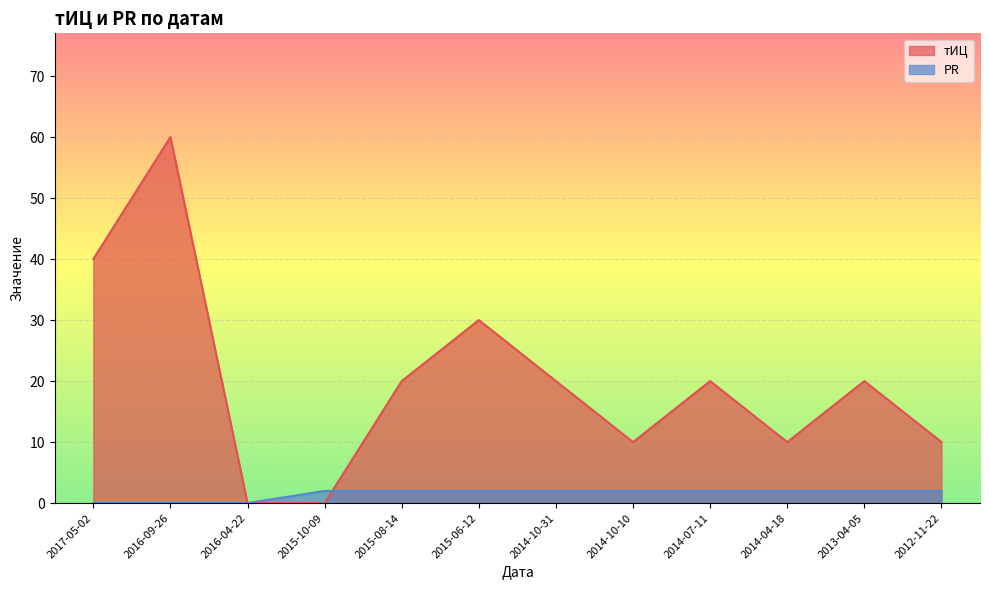

The value of PR at 2015-08-14 is 2. True or false?

True